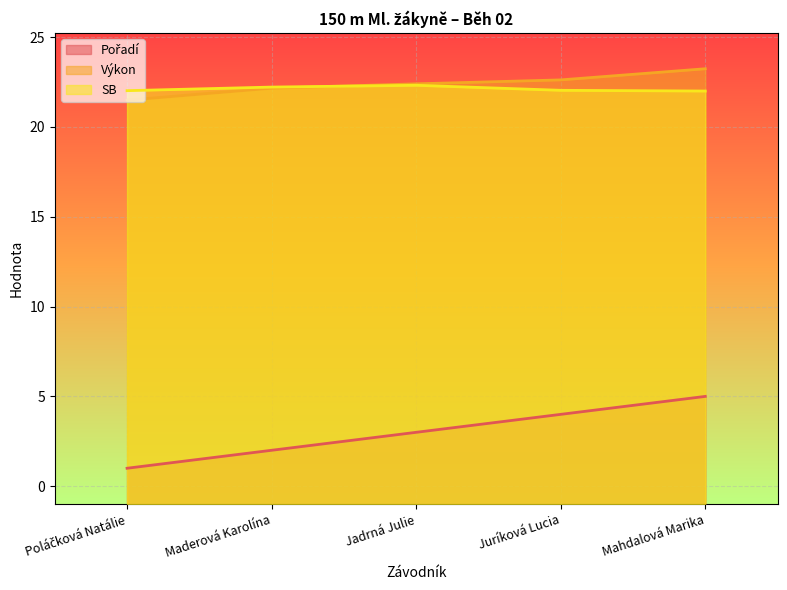

What value does the SB series have at Juríková Lucia?

22.0